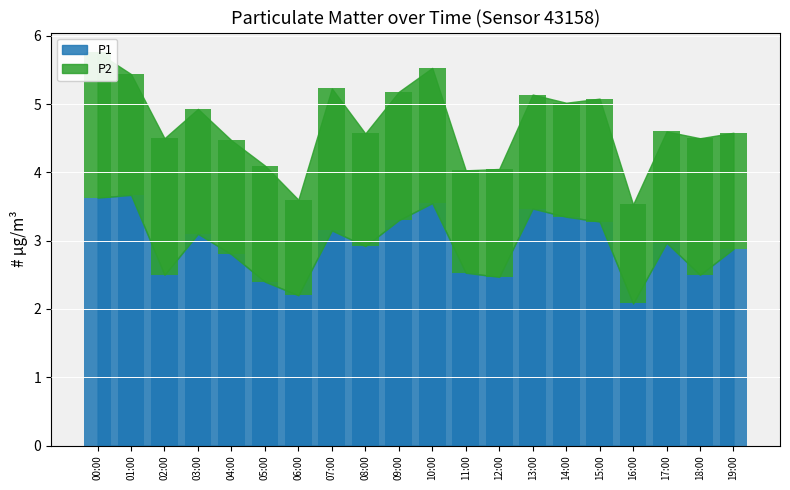

Rank the series by their average value, from lowest to highest.

P2, P1